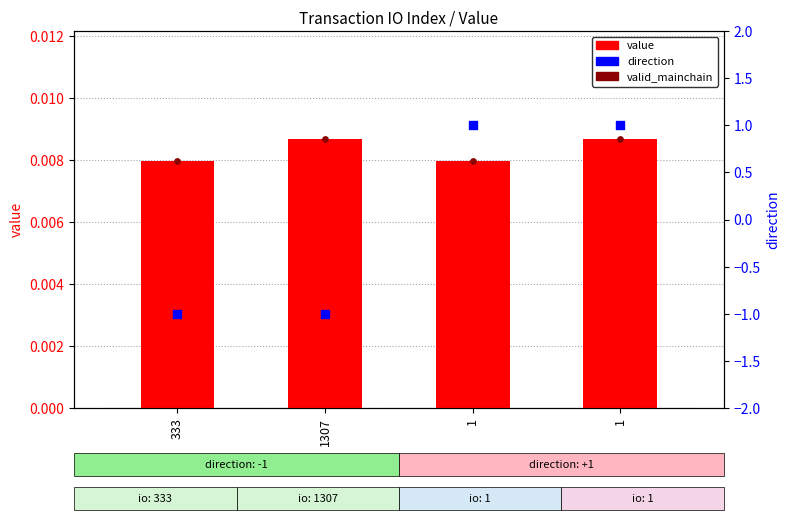

What are all the series names shown in the legend?

value, valid_mainchain, direction